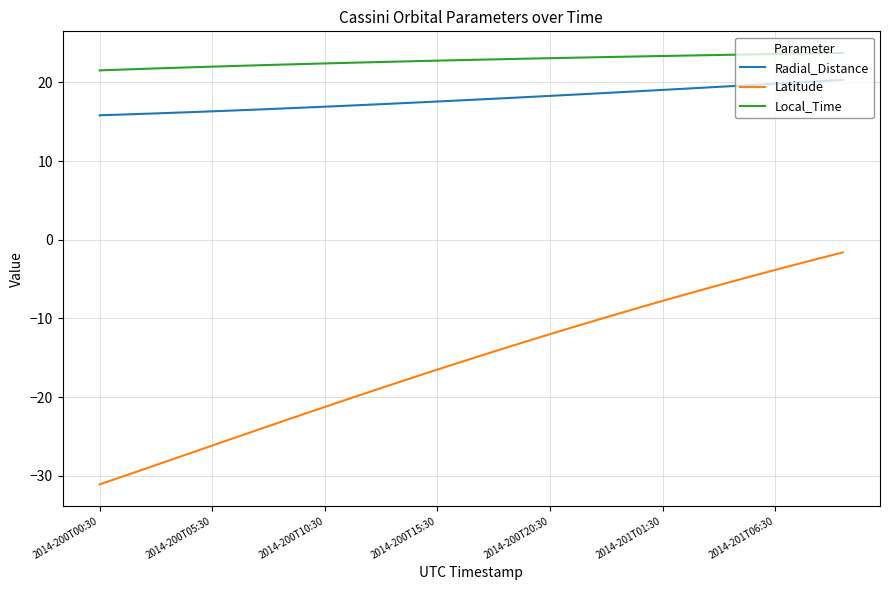

True or false: Local_Time and Latitude cross at least once.

False